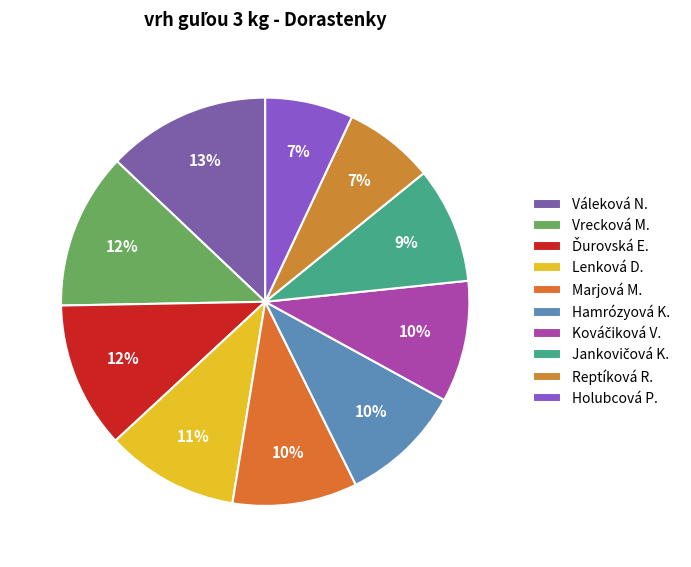

Count the number of slices in the pie.

10